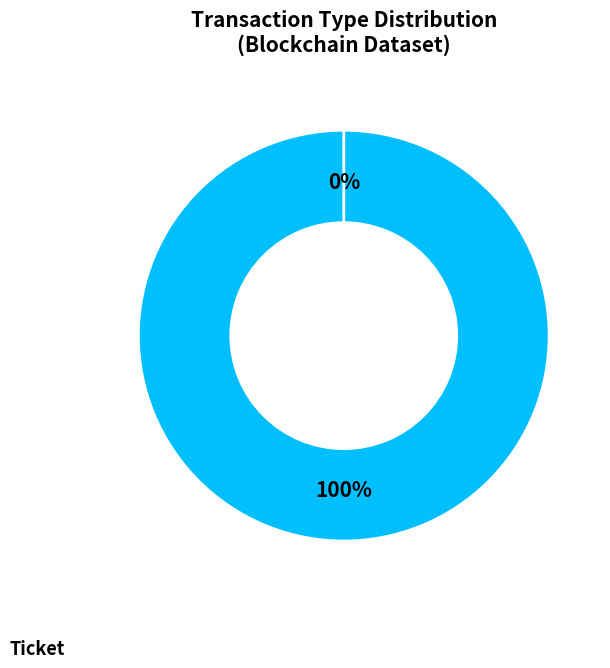

Count the number of slices in the pie.

2